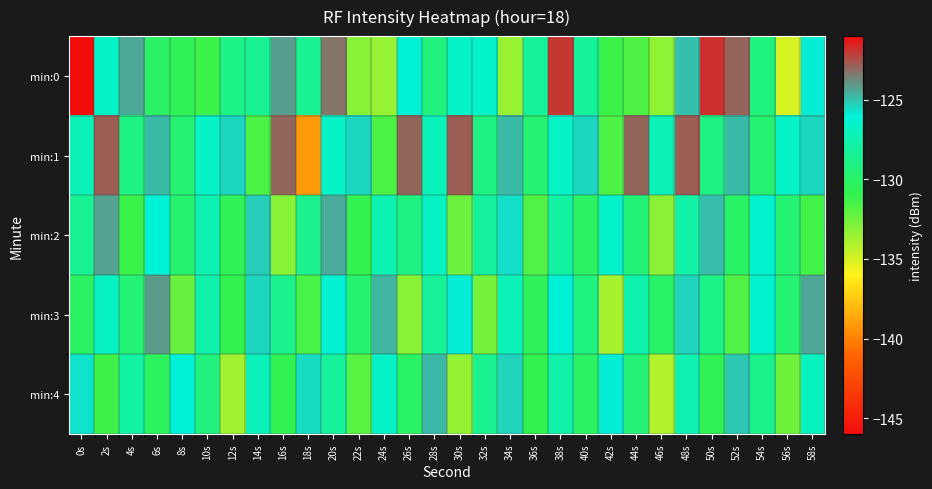

What is the smallest value displayed?

-146.1